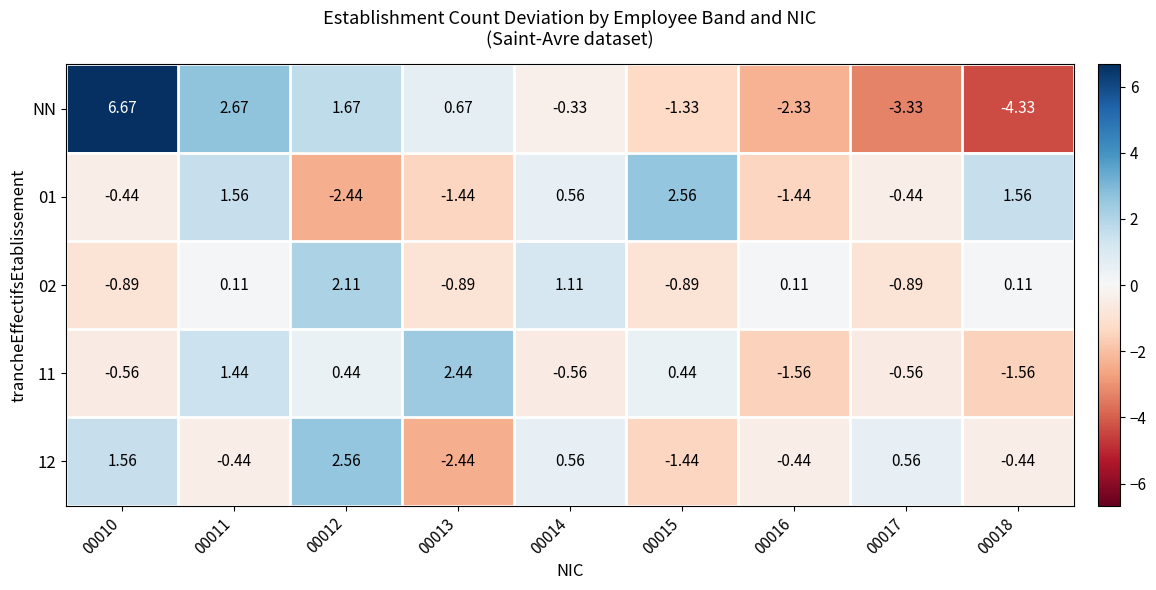

Which series has the widest spread of values?

NN